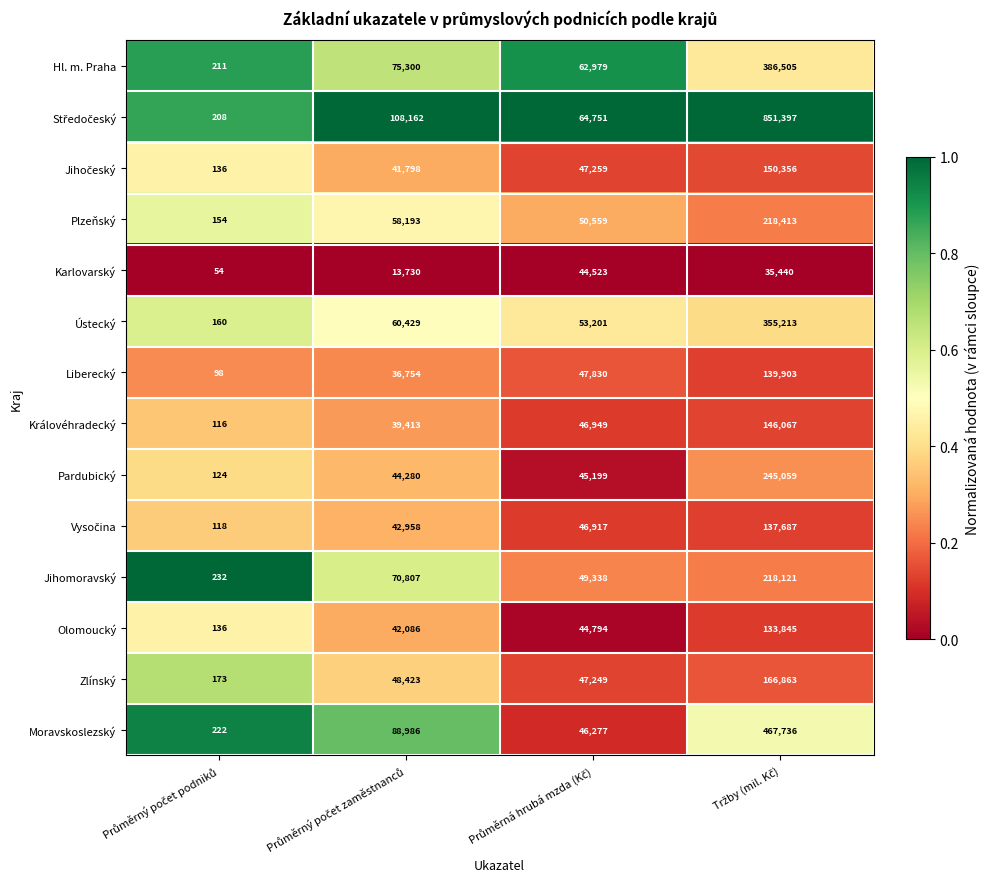

What is the highest value of the Ústecký series?

355213